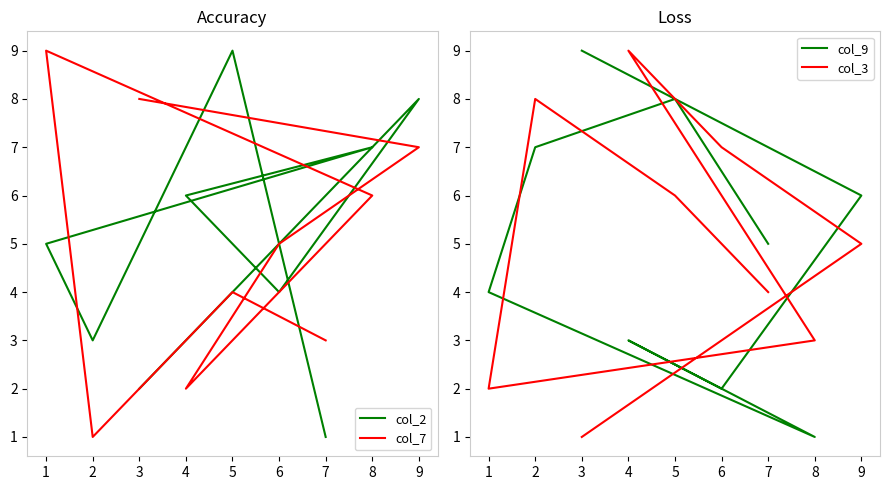

How many data points in col_3 are less than 5?

4